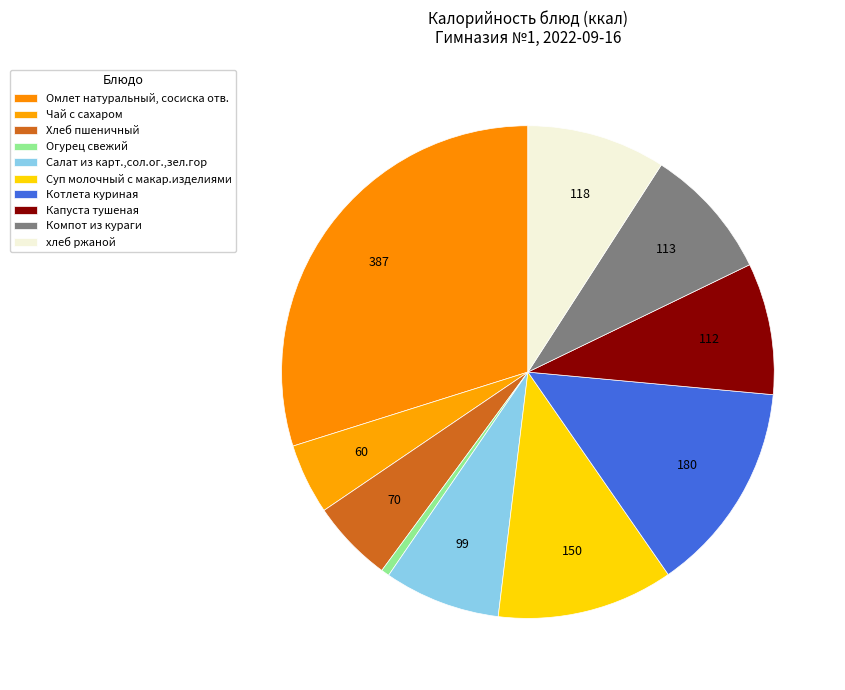

What is the smallest slice in the pie chart?

Огурец свежий